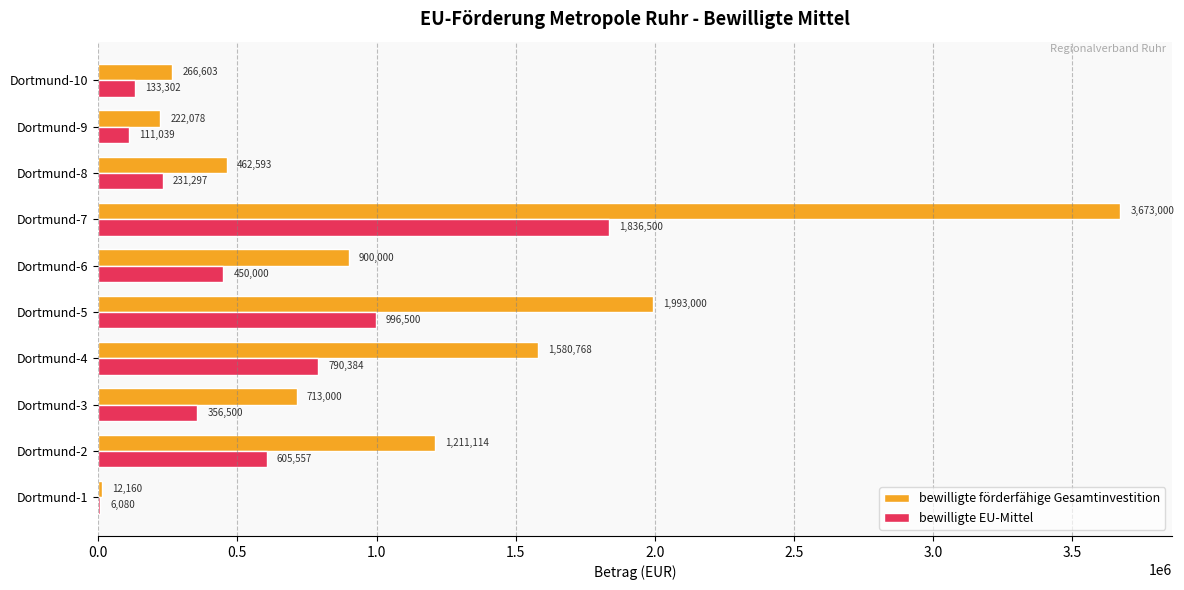

Read the bewilligte EU-Mittel value at Dortmund-7.

1836500.0